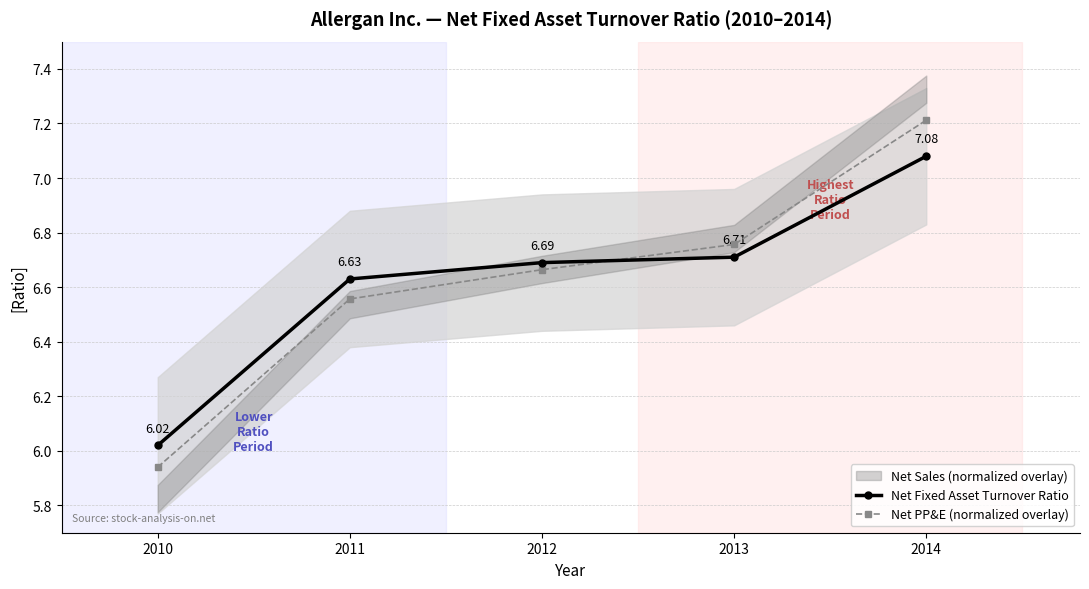

Reading left to right, transcribe all the data shown in this chart.

Net Fixed Asset Turnover Ratio: 2010=6.0	2011=6.6	2012=6.7	2013=6.7	2014=7.1
Net PP&E (normalized overlay): 2010=5.9	2011=6.6	2012=6.7	2013=6.8	2014=7.2